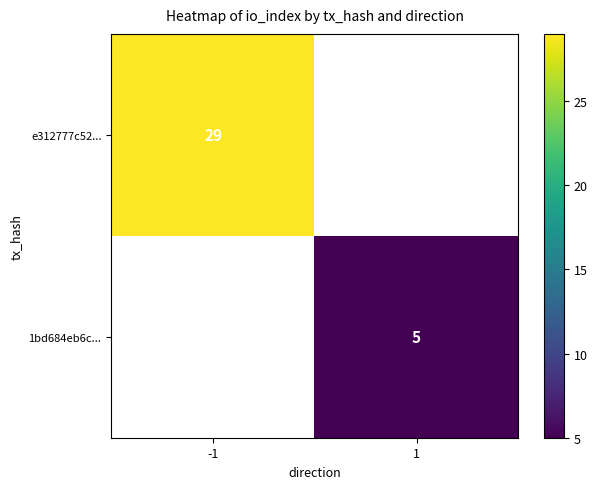

At how many categories does at least one series exceed 19?

1